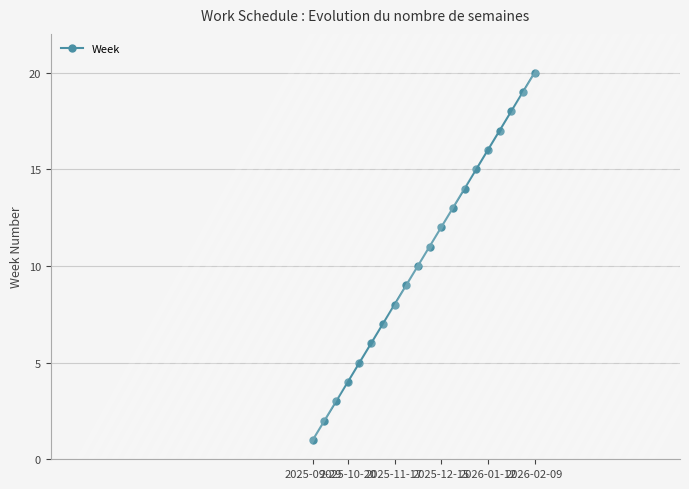

How many data points does each series have?

20